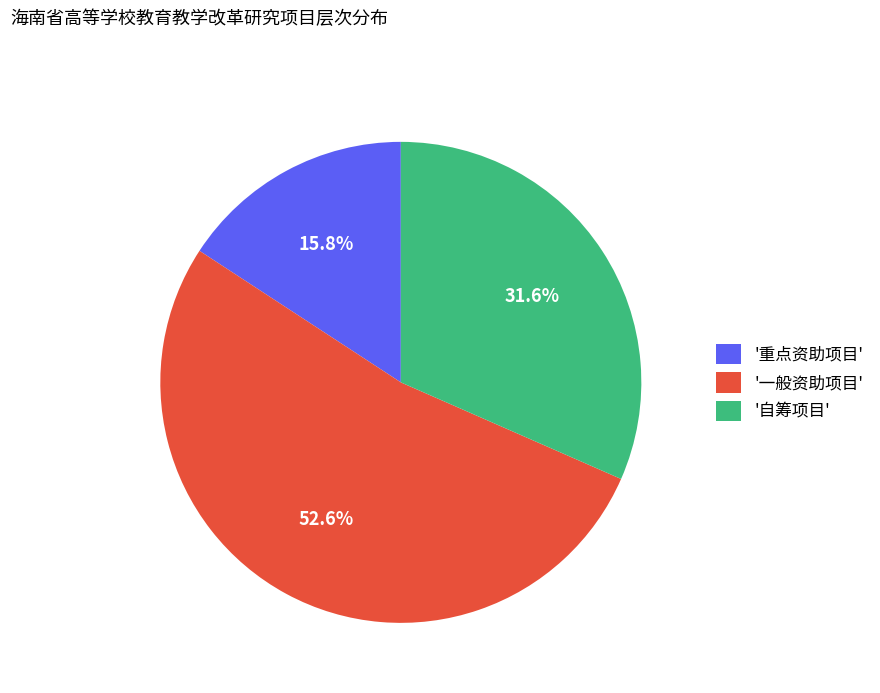

How many slices are in this pie chart?

3